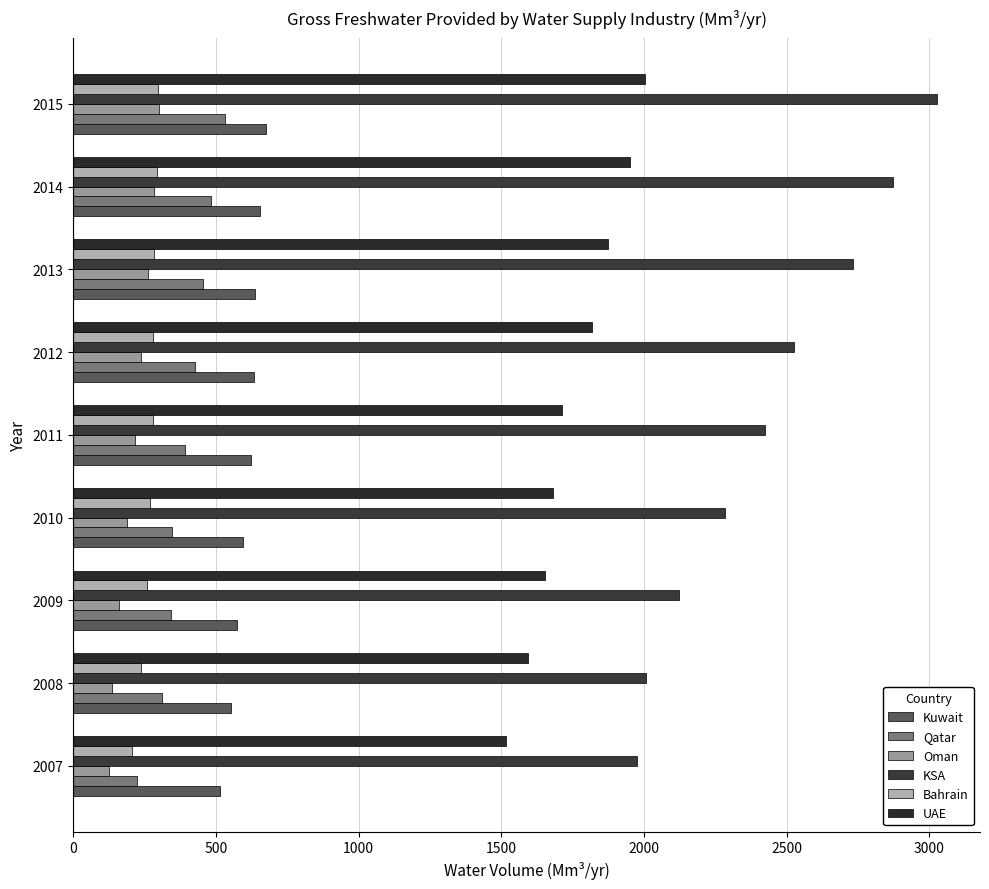

What are all the series names shown in the legend?

Kuwait, Qatar, Oman, KSA, Bahrain, UAE